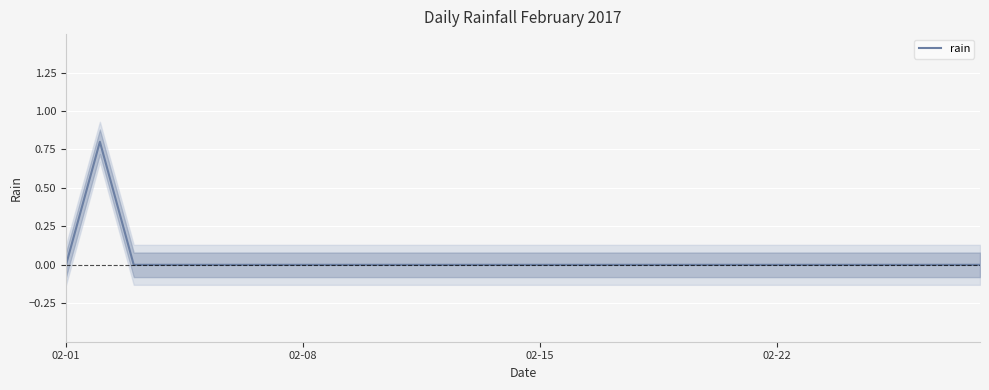

True or false: rain has a value of 0.0 at 02-08.

True